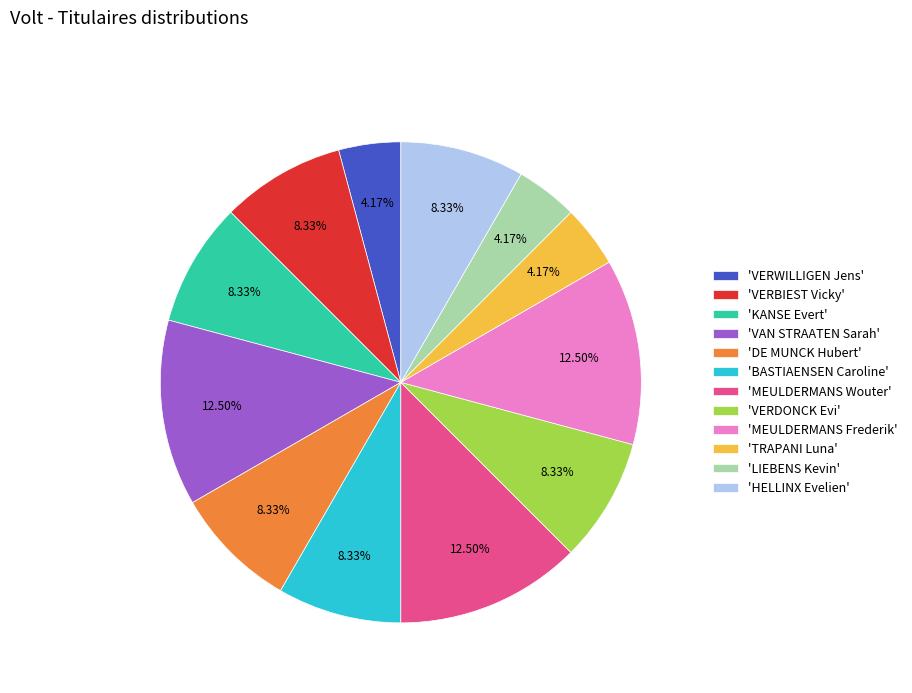

Is there any slice that represents more than half of the pie?

No